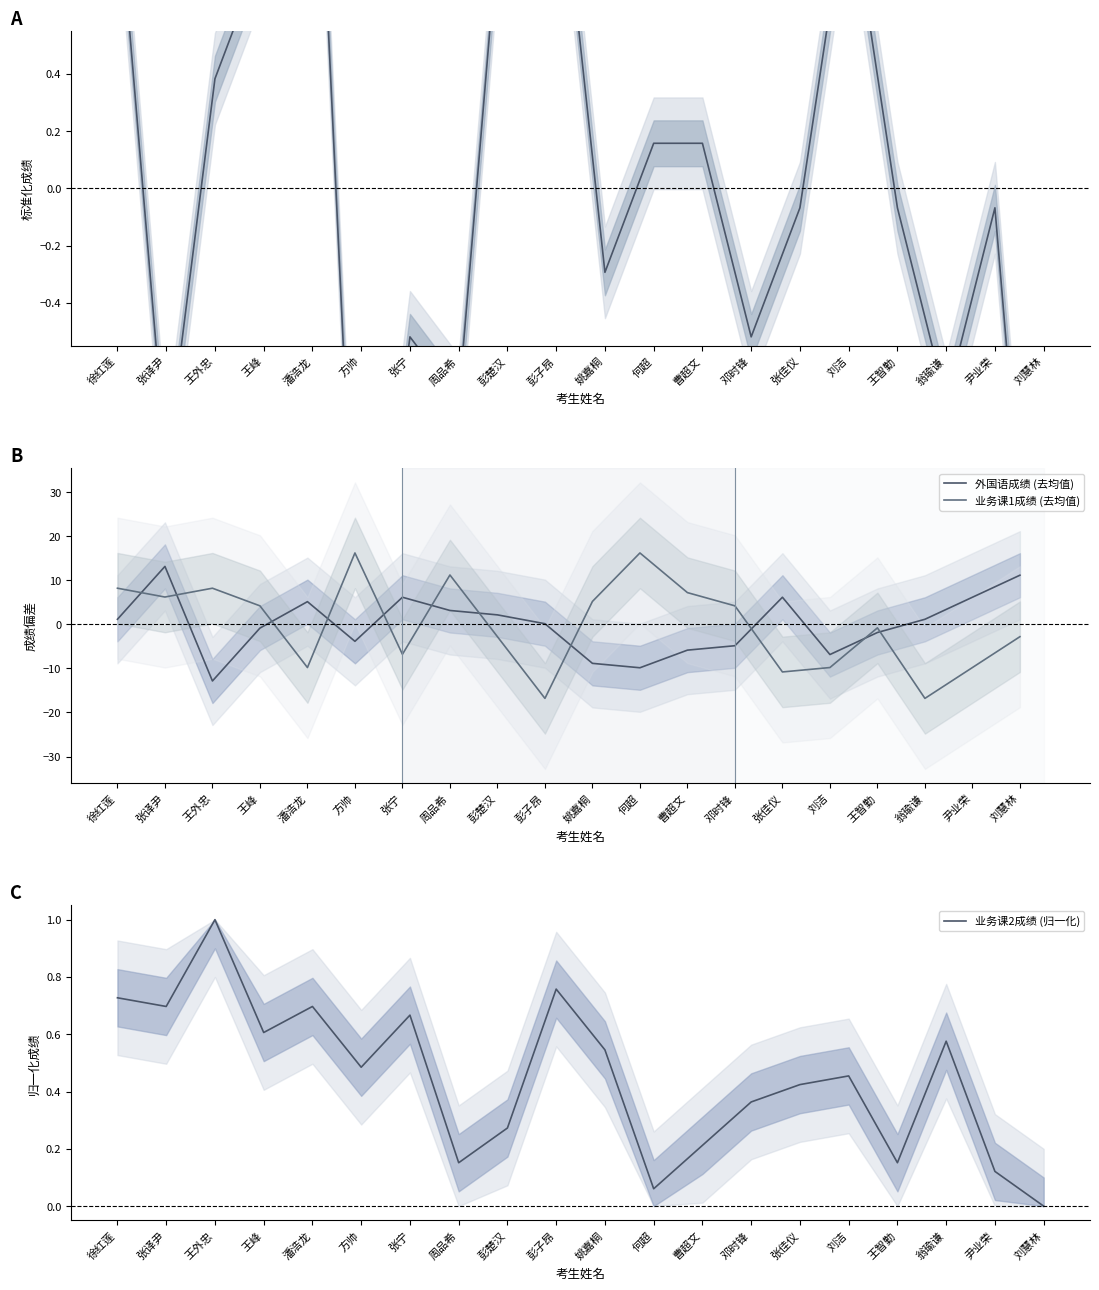

At which category does the chart reach its peak across all series?

方帅